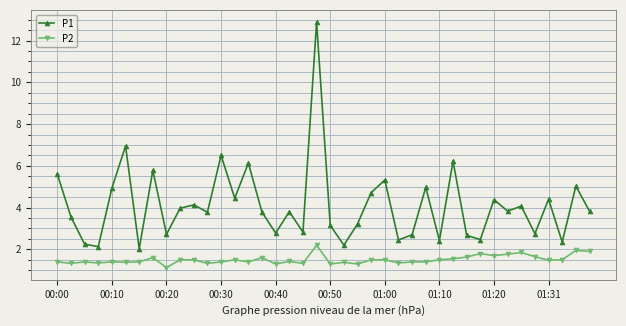

What is the value of the P1 point at the 19th from the left?

2.8